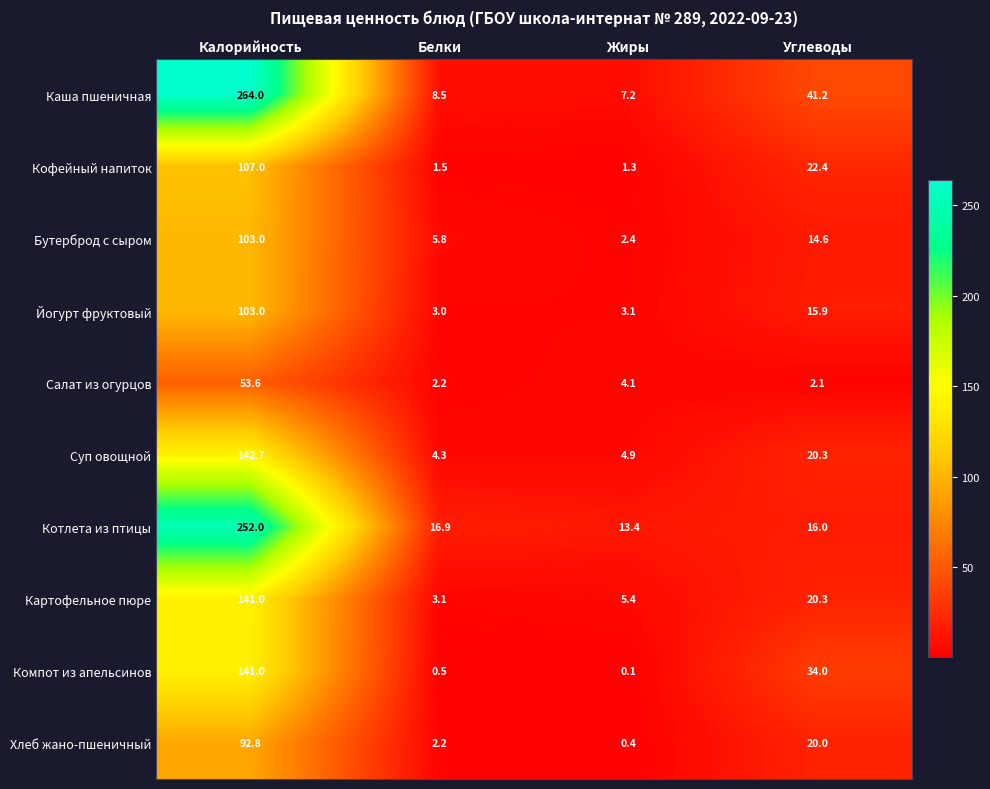

What is the difference between the highest and lowest values at Жиры?

13.3